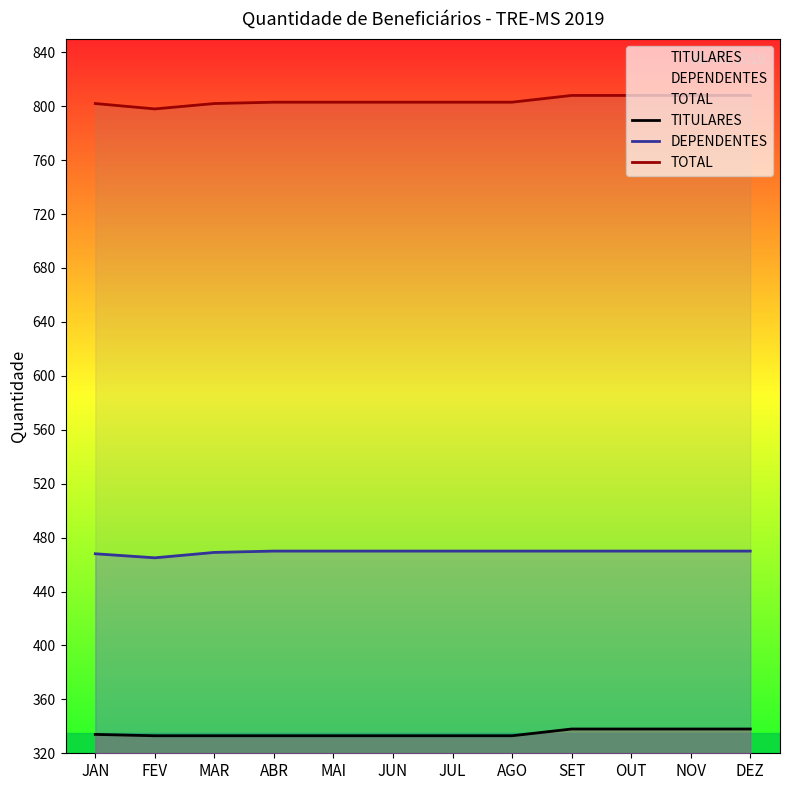

What are all the series names shown in the legend?

TITULARES, DEPENDENTES, TOTAL